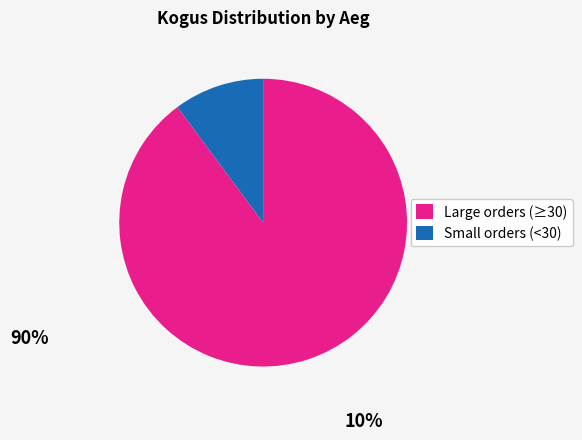

Is it true that Small orders (<30) is 24% of the pie?

False